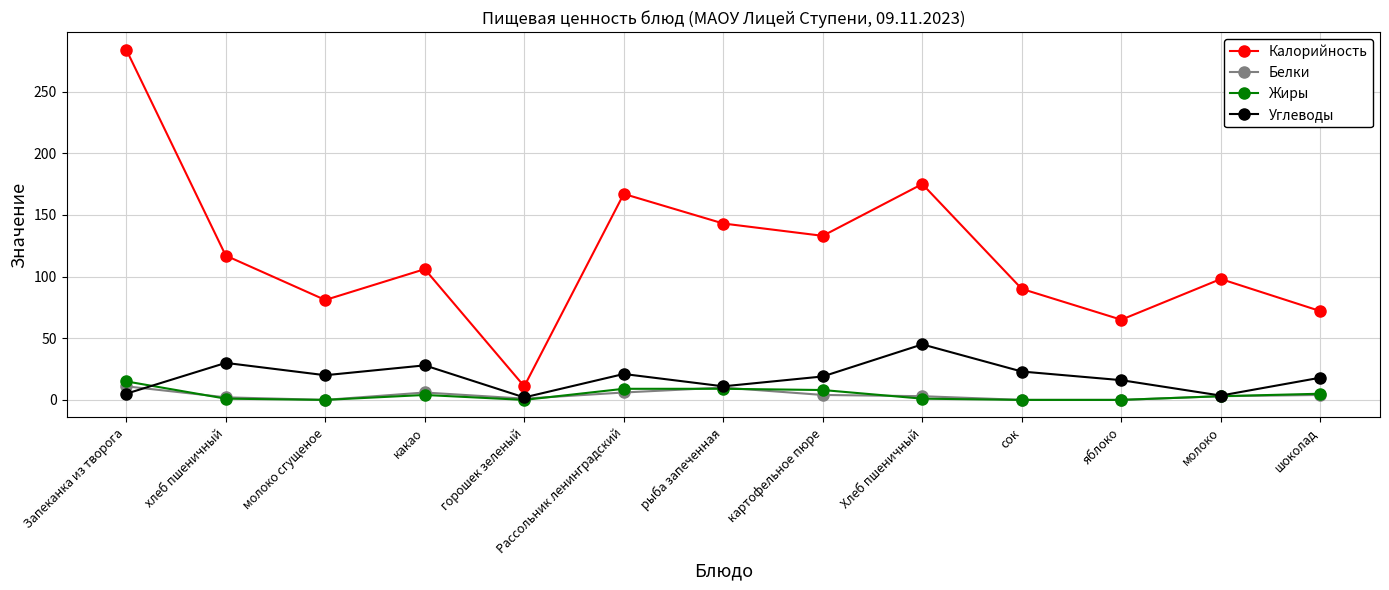

What is the sum of all Углеводы values?

241.5